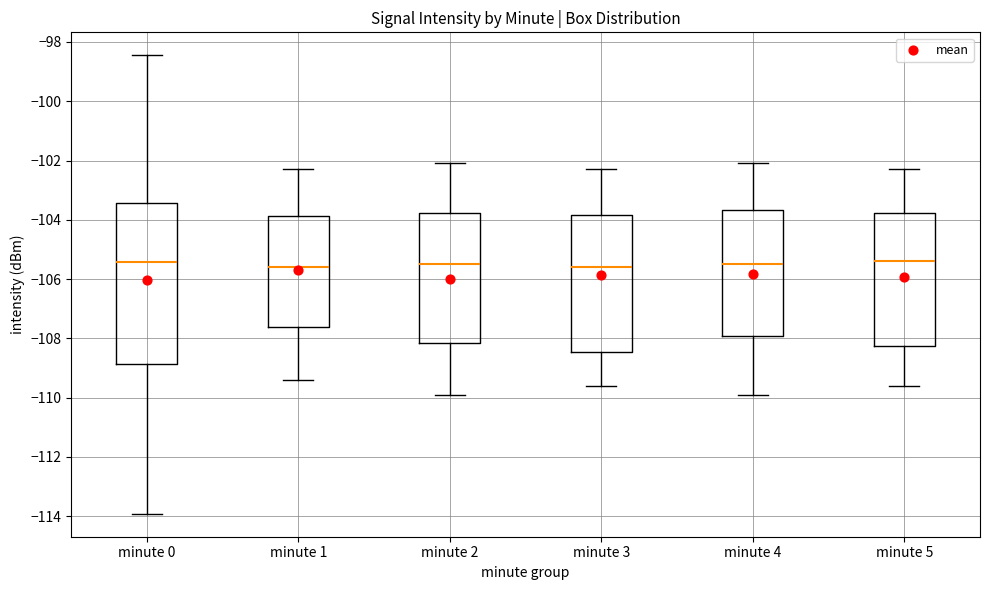

Reading left to right, transcribe this box plot: for each box, give where its median line is, the range the box spans, and where its two whiskers end, as read against the y-axis. The values are not printed on the chart, so give them approximately, as read against the axis.

minute 0: median -105.4, box -108.8 to -103.4, whiskers -114.0 to -98.4
minute 1: median -105.6, box -107.6 to -103.8, whiskers -109.4 to -102.2
minute 2: median -105.4, box -108.2 to -103.8, whiskers -109.8 to -102.0
minute 3: median -105.6, box -108.4 to -103.8, whiskers -109.6 to -102.2
minute 4: median -105.4, box -108.0 to -103.6, whiskers -109.8 to -102.0
minute 5: median -105.4, box -108.2 to -103.8, whiskers -109.6 to -102.2